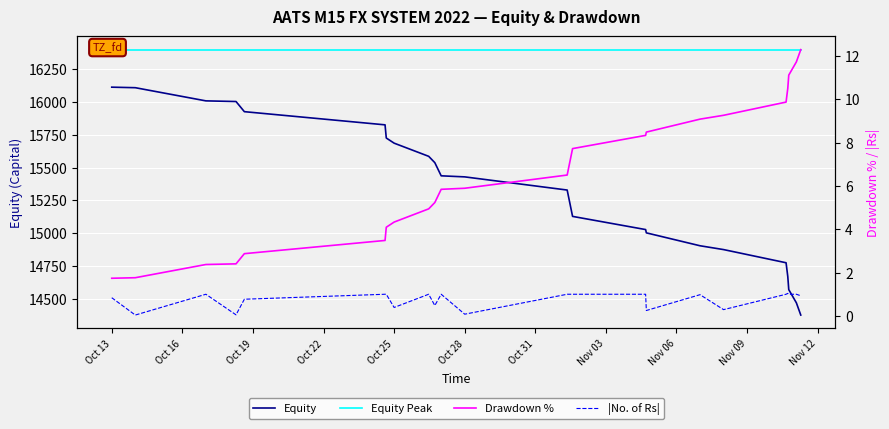

Reading left to right, transcribe all the data shown in this chart.

Equity: 16110.0	16106.0	16006.0	16001.0	15924.0	15824.0	15724.0	15685.0	15585.0	15537.0	15437.0	15429.0	15329.0	15229.0	15129.0	15029.0	15004.0	14906.0	14877.0	14777.0	14673.0	14573.0	14473.0	14380.0
Equity Peak: 16395.0	16395.0	16395.0	16395.0	16395.0	16395.0	16395.0	16395.0	16395.0	16395.0	16395.0	16395.0	16395.0	16395.0	16395.0	16395.0	16395.0	16395.0	16395.0	16395.0	16395.0	16395.0	16395.0	16395.0
Drawdown %: 1.7	1.8	2.4	2.4	2.9	3.5	4.1	4.3	4.9	5.2	5.8	5.9	6.5	7.1	7.7	8.3	8.5	9.1	9.3	9.9	10.5	11.1	11.7	12.3
|No. of Rs|: 0.8	0.0	1.0	0.1	0.8	1.0	1.0	0.4	1.0	0.5	1.0	0.1	1.0	1.0	1.0	1.0	0.2	1.0	0.3	1.0	1.0	1.0	1.0	0.9